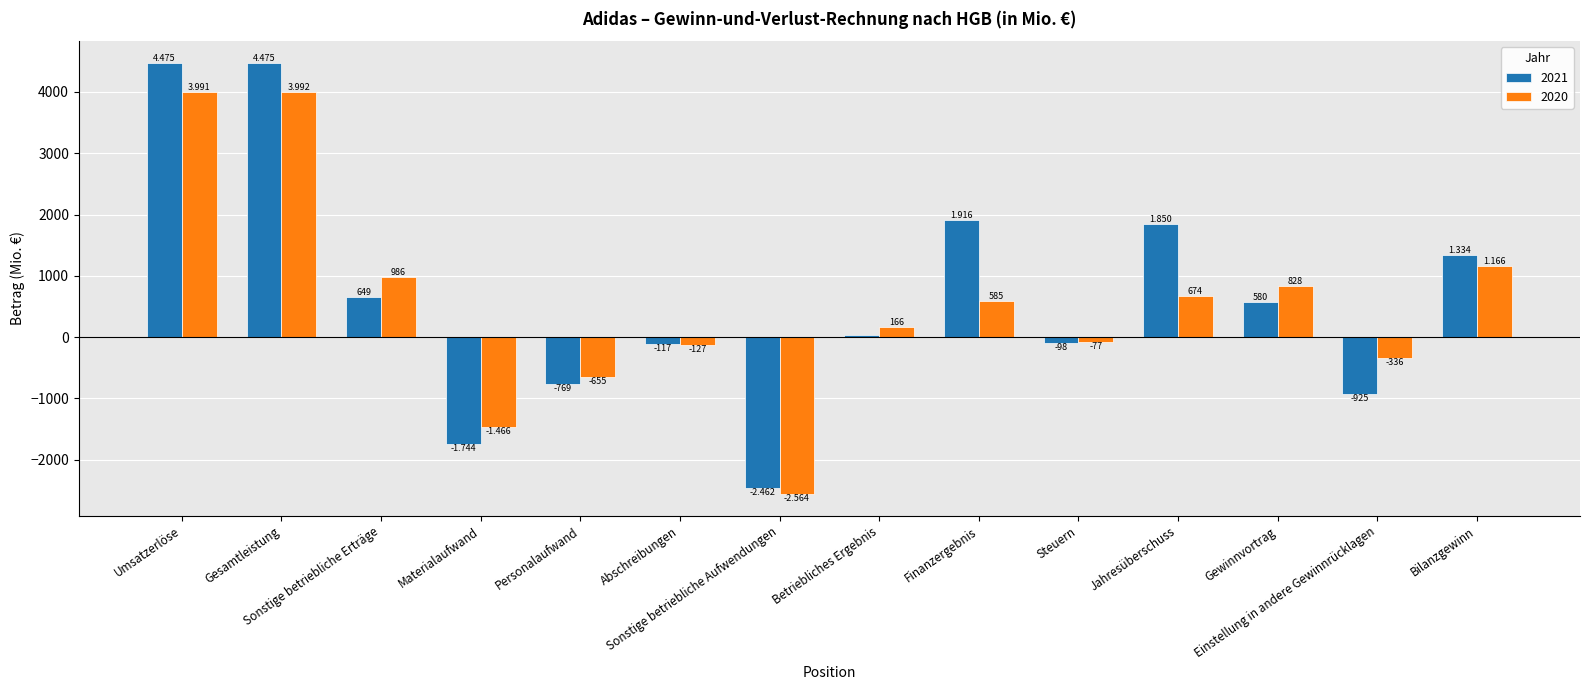

What is the label of the 13th bar from the left?

Einstellung in andere Gewinnrücklagen